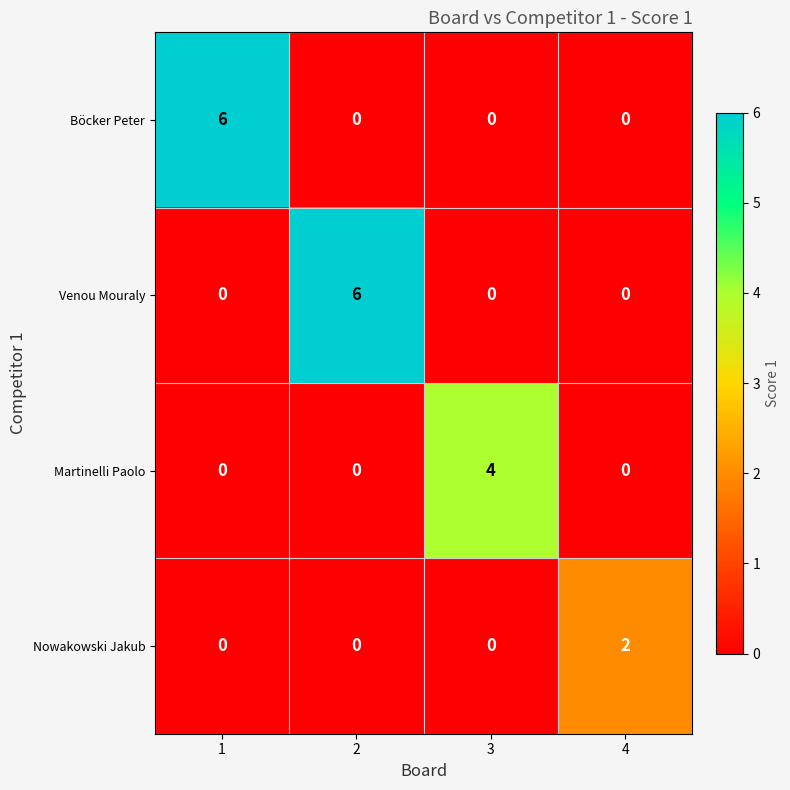

Reading left to right, transcribe all the data shown in this chart.

Böcker Peter: 1=6	2=0	3=0	4=0
Venou Mouraly: 1=0	2=6	3=0	4=0
Martinelli Paolo: 1=0	2=0	3=4	4=0
Nowakowski Jakub: 1=0	2=0	3=0	4=2